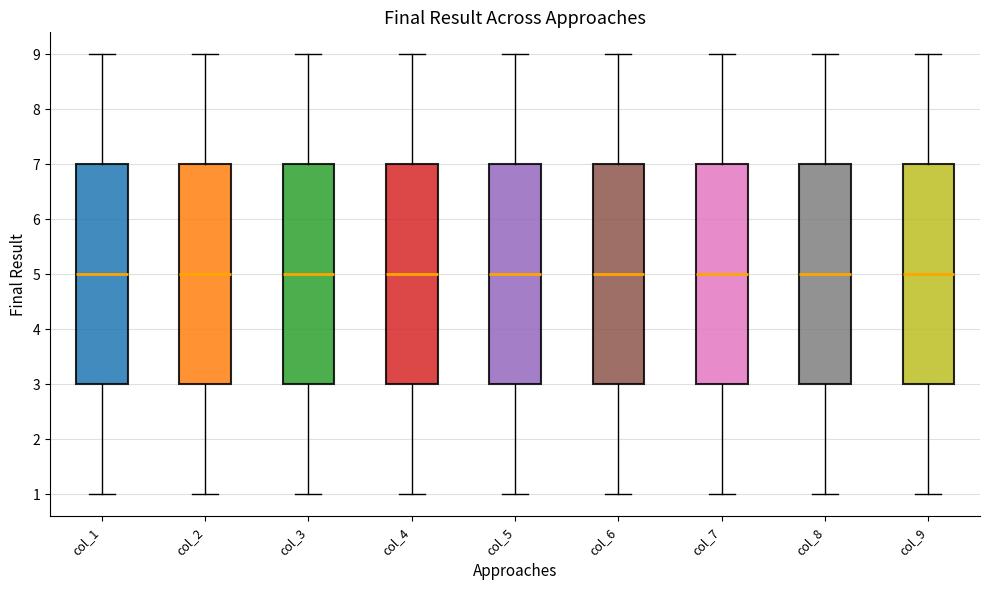

Reading left to right, transcribe this box plot: for each box, give where its median line is, the range the box spans, and where its two whiskers end, as read against the y-axis. The values are not printed on the chart, so give them approximately, as read against the axis.

col_1: median 5, box 3 to 7, whiskers 1 to 9
col_2: median 5, box 3 to 7, whiskers 1 to 9
col_3: median 5, box 3 to 7, whiskers 1 to 9
col_4: median 5, box 3 to 7, whiskers 1 to 9
col_5: median 5, box 3 to 7, whiskers 1 to 9
col_6: median 5, box 3 to 7, whiskers 1 to 9
col_7: median 5, box 3 to 7, whiskers 1 to 9
col_8: median 5, box 3 to 7, whiskers 1 to 9
col_9: median 5, box 3 to 7, whiskers 1 to 9